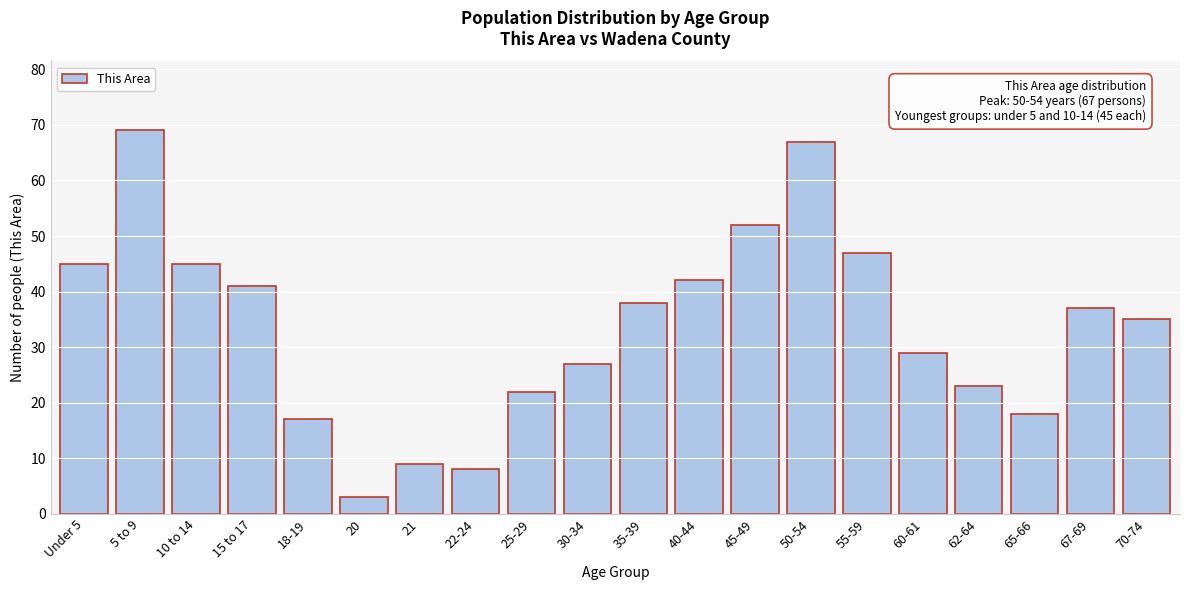

Reading right to left, list all the values displayed in this chart.

35	37	18	23	29	47	67	52	42	38	27	22	8	9	3	17	41	45	69	45